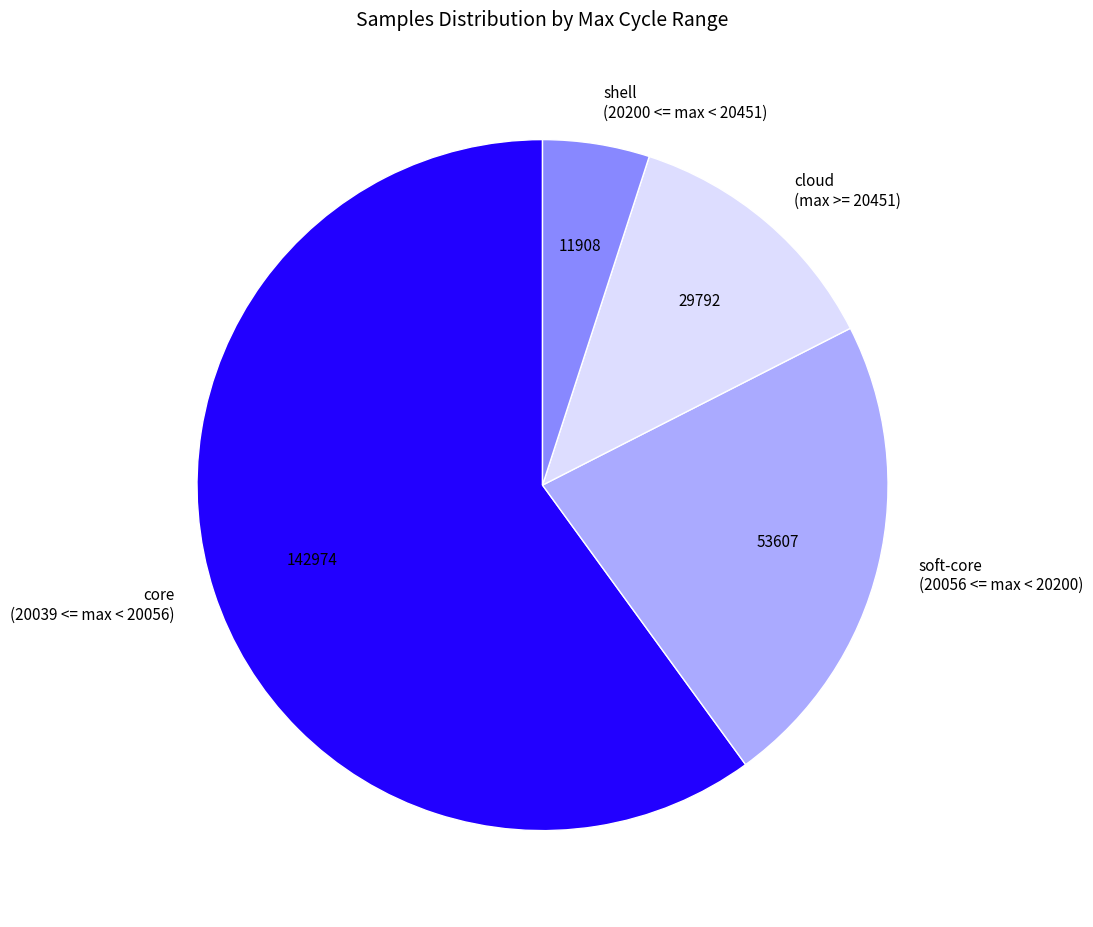

True or false: shell (20200 <= max < 20451) accounts for 15% of the total.

False